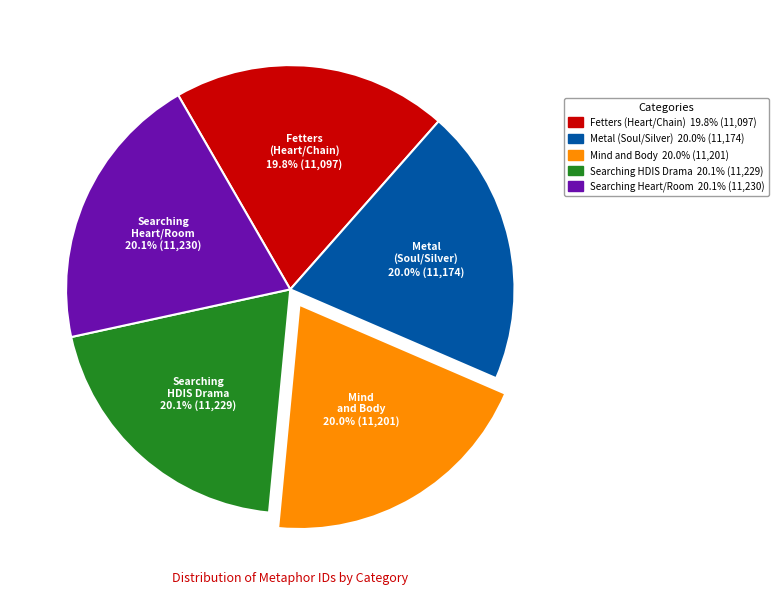

Is Searching Heart/Room the majority of the pie?

No